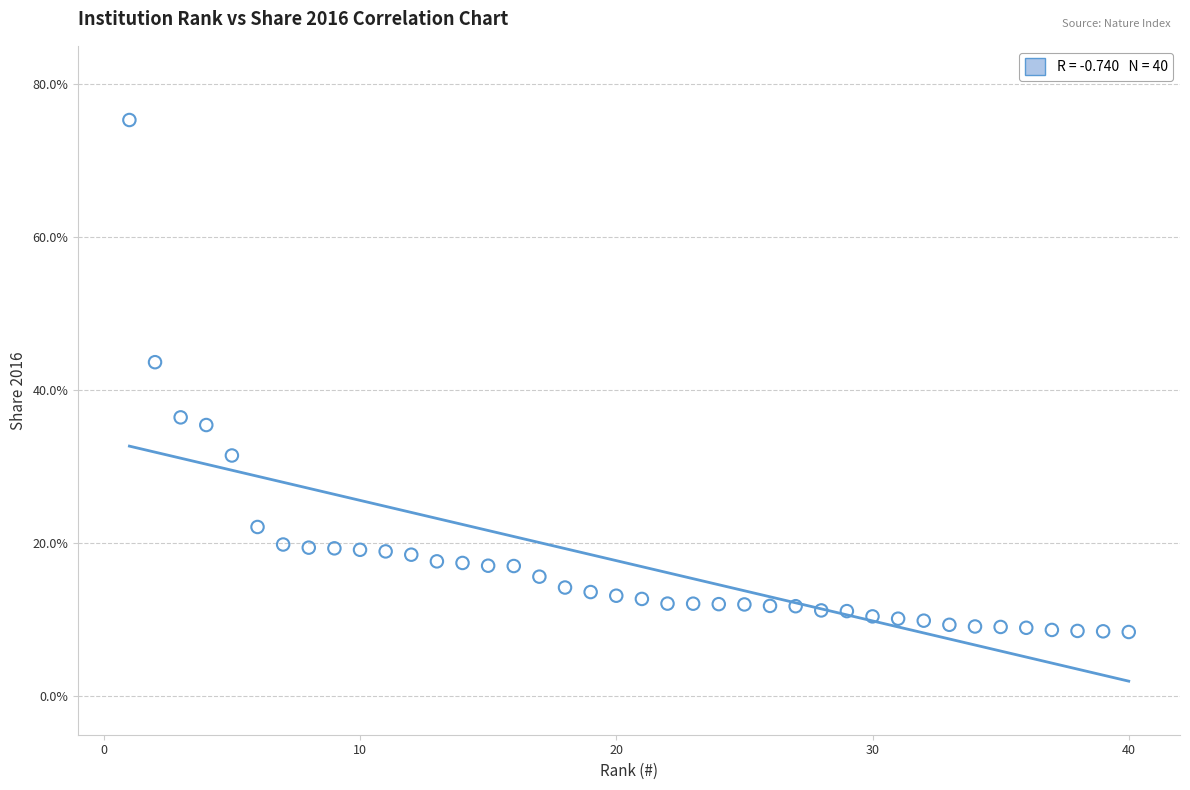

What is the range of X values (max minus min)?

39.0